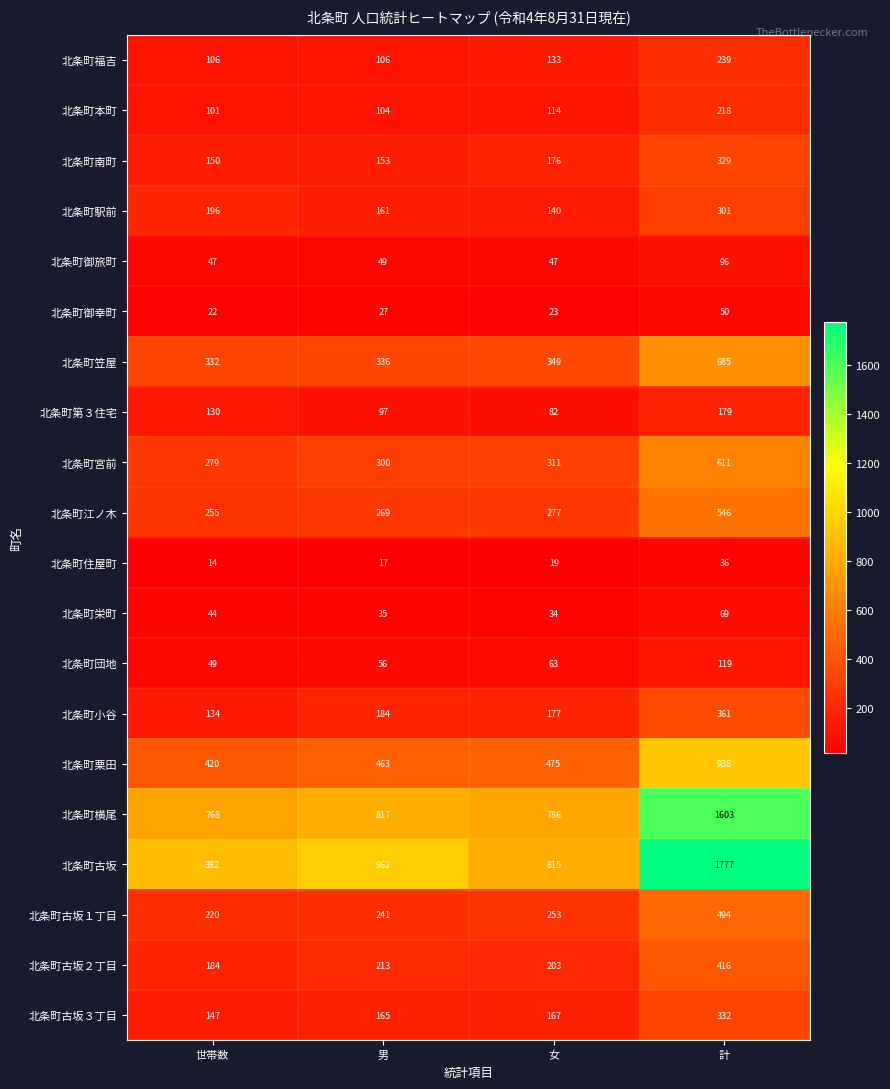

Rank the series by their maximum value, from lowest to highest.

北条町住屋町, 北条町御幸町, 北条町栄町, 北条町御旅町, 北条町団地, 北条町第３住宅, 北条町本町, 北条町福吉, 北条町駅前, 北条町南町, 北条町古坂３丁目, 北条町小谷, 北条町古坂２丁目, 北条町古坂１丁目, 北条町江ノ木, 北条町宮前, 北条町笠屋, 北条町栗田, 北条町横尾, 北条町古坂